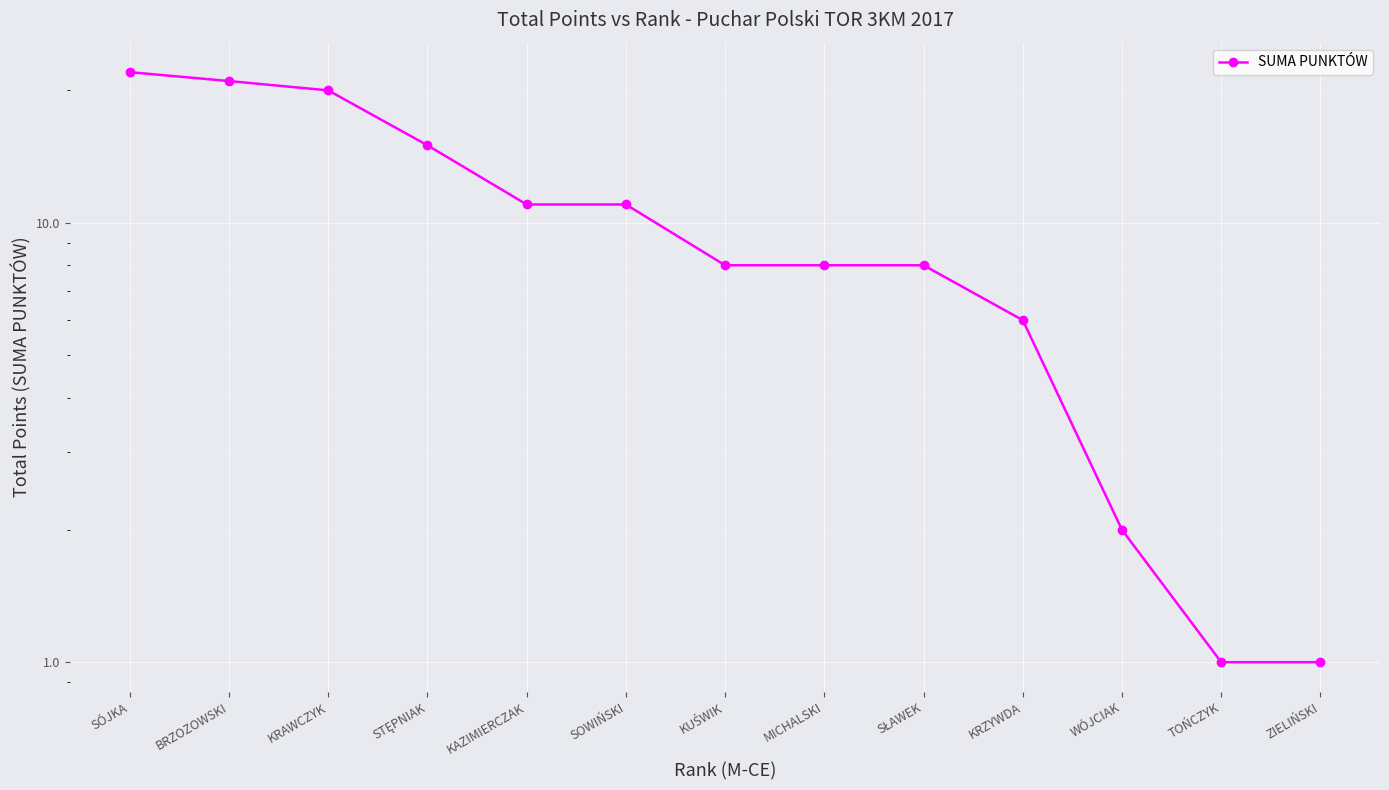

What is the difference between the maximum and minimum values?

21